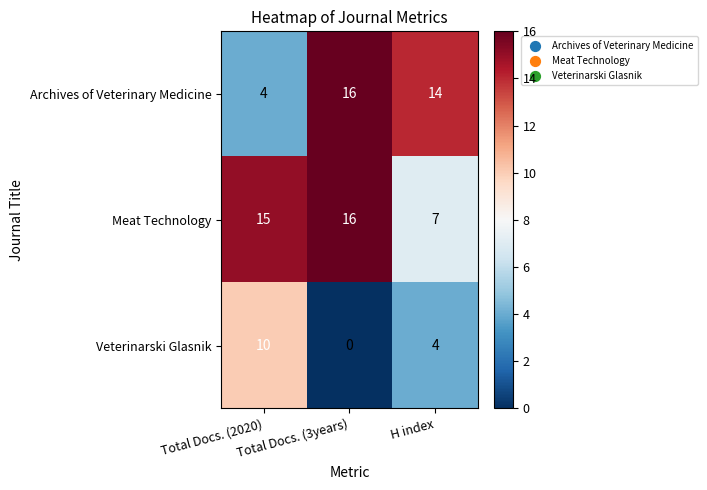

What is the difference between the maximum and minimum values in the Meat Technology series?

9